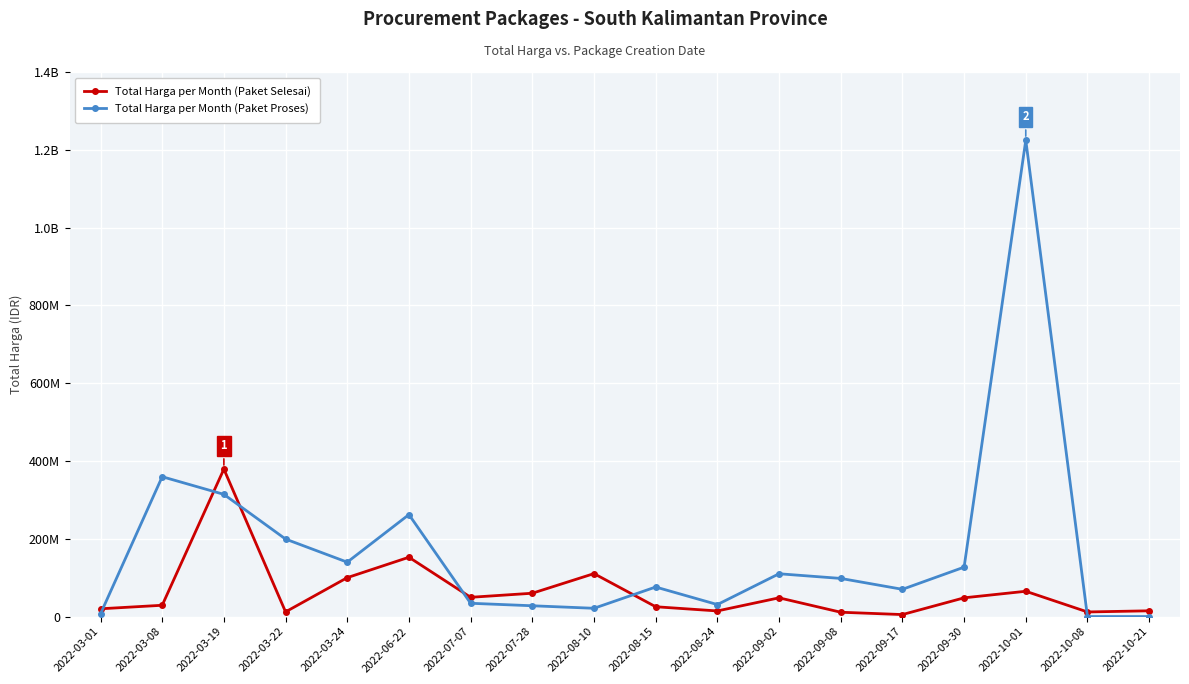

Does the chart have visible grid lines?

Yes